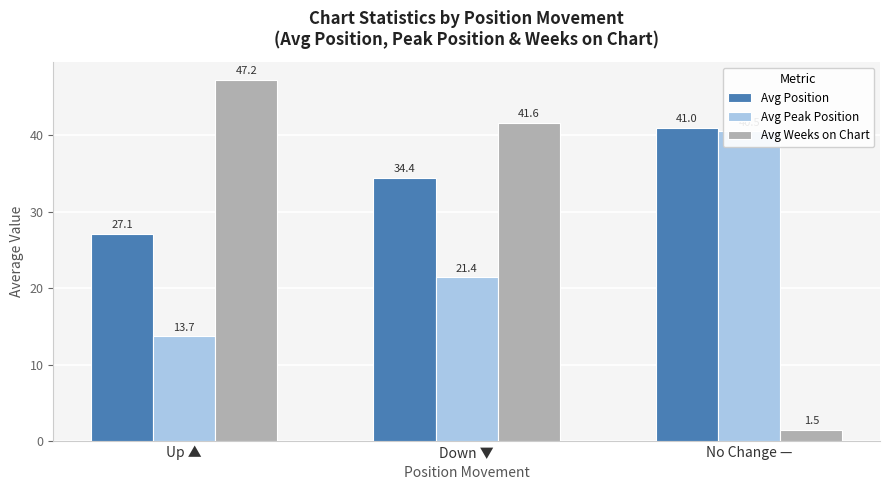

How many data points in Avg Peak Position are less than 21?

1